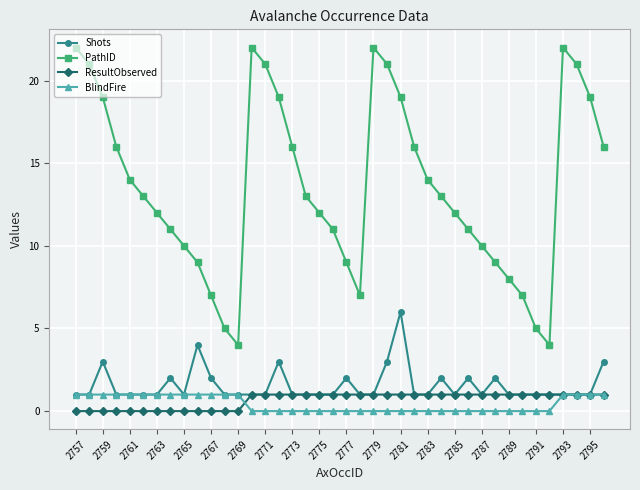

True or false: PathID has more than 0 interior local peaks.

True